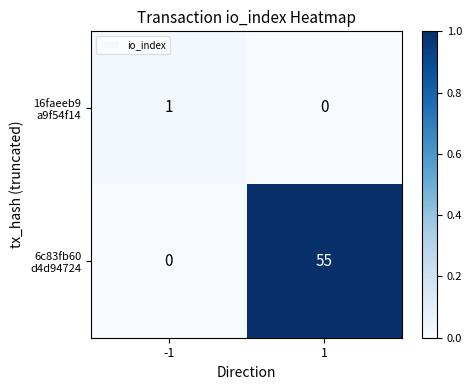

What is the total value across all series at 1?

55